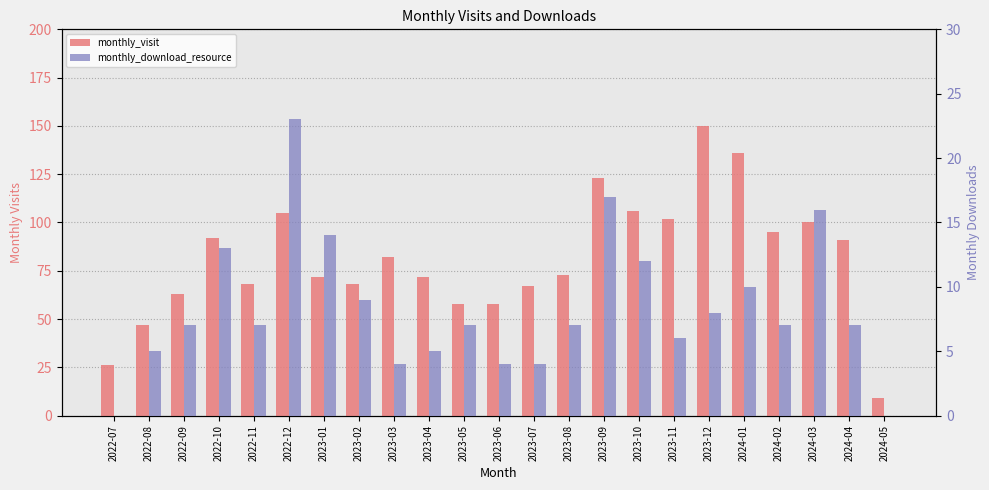

Reading left to right, list all the values displayed in this chart.

monthly_visit: 26	47	63	92	68	105	72	68	82	72	58	58	67	73	123	106	102	150	136	95	100	91	9
monthly_download_resource: 0	5	7	13	7	23	14	9	4	5	7	4	4	7	17	12	6	8	10	7	16	7	0